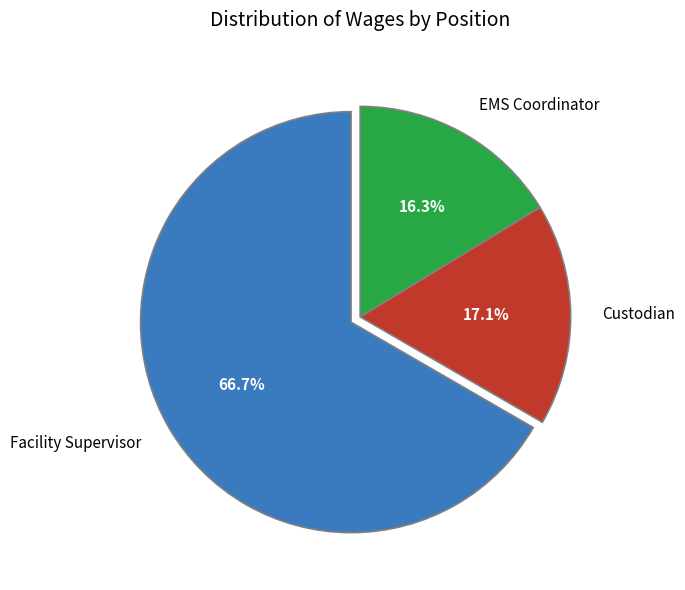

Rank the categories by value from highest to lowest.

Facility Supervisor, Custodian, EMS Coordinator